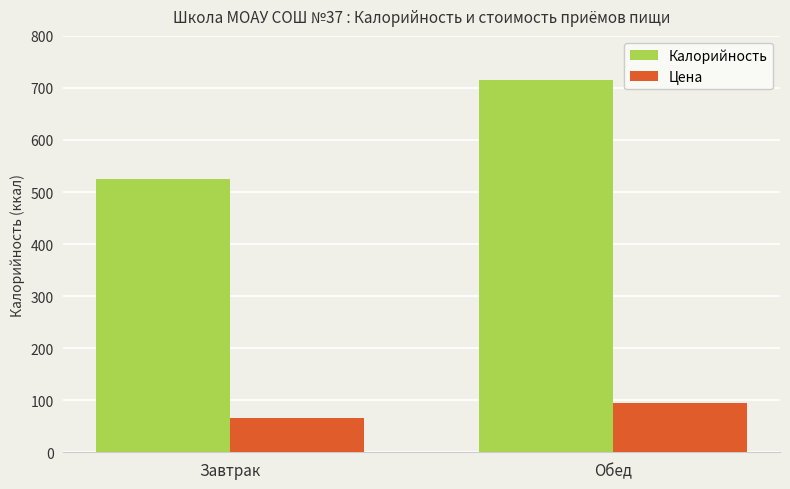

Which series has the largest range (max minus min)?

Калорийность